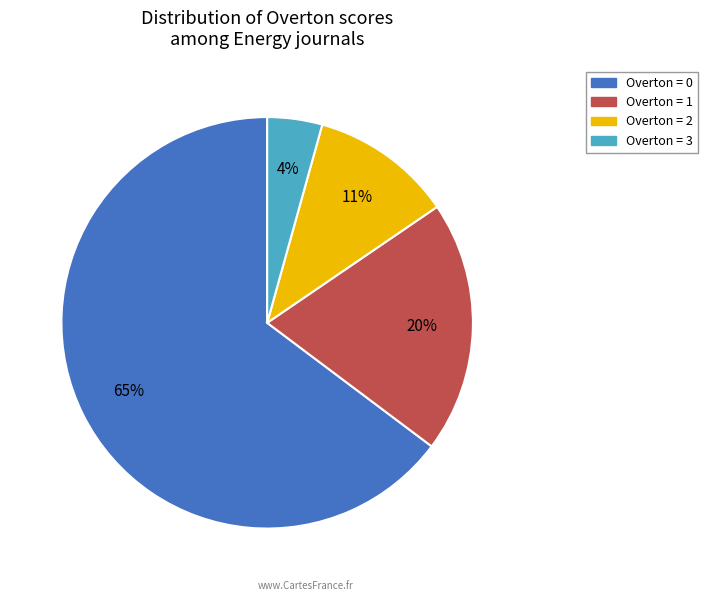

Does any single category account for the majority?

Yes